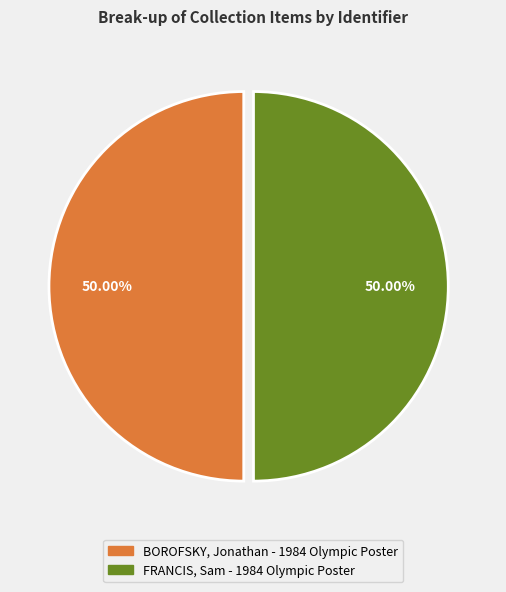

To the nearest percent, what percentage of the pie is BOROFSKY, Jonathan - 1984 Olympic Poster?

50%